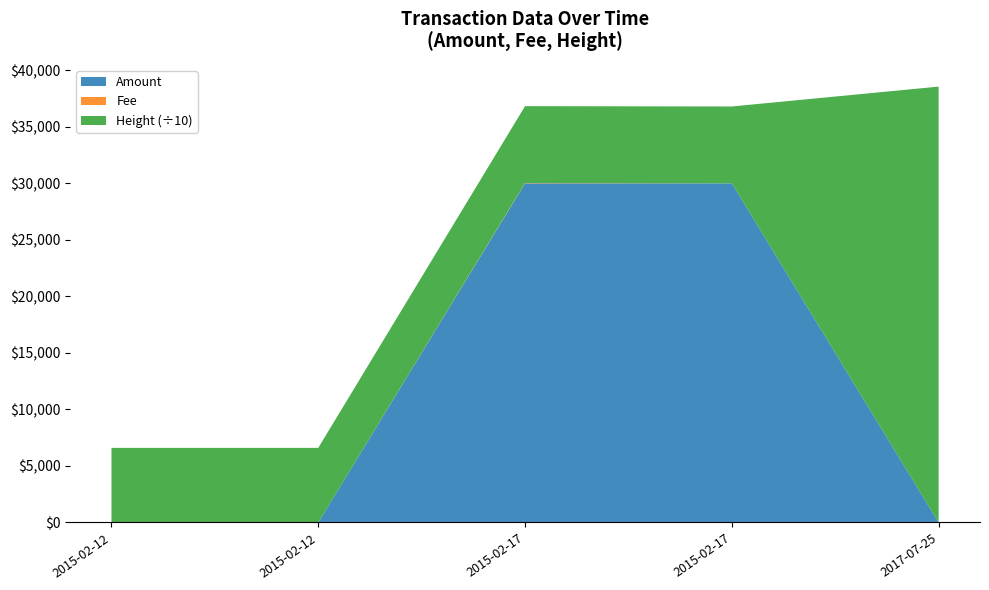

Reading left to right, list all the values displayed in this chart.

Amount: 3	2	30000	29999	0
Fee: 1	1	30	1	1
Height: 65965	65967	67998	68000	385574
Base (Height scaled): 65965	65967	67998	68000	385574